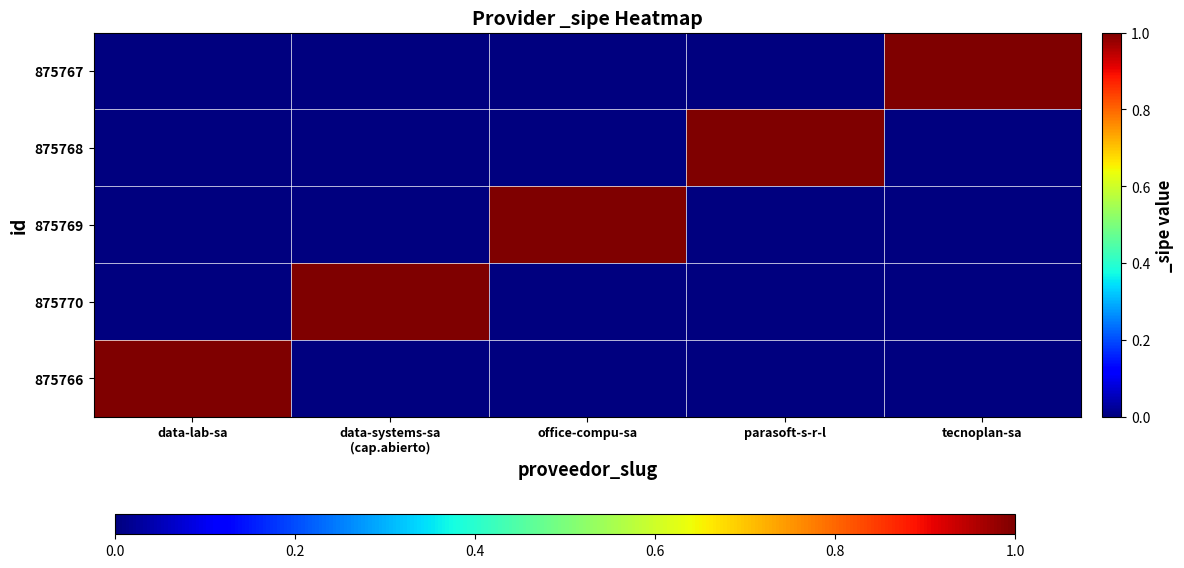

List the series in order of their peak value, lowest first.

875766, 875770, 875769, 875768, 875767